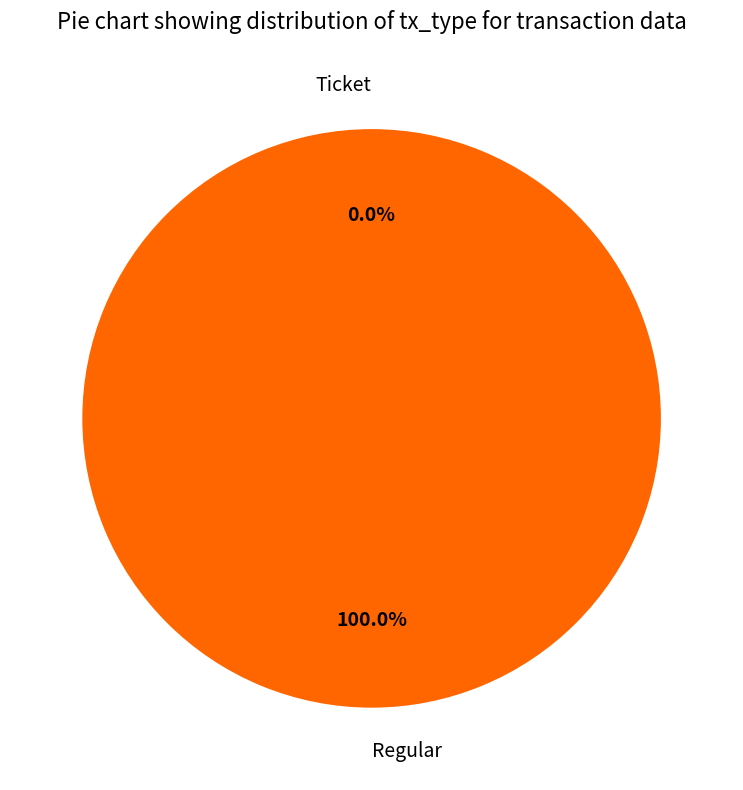

Which category has the biggest portion of the pie?

Regular